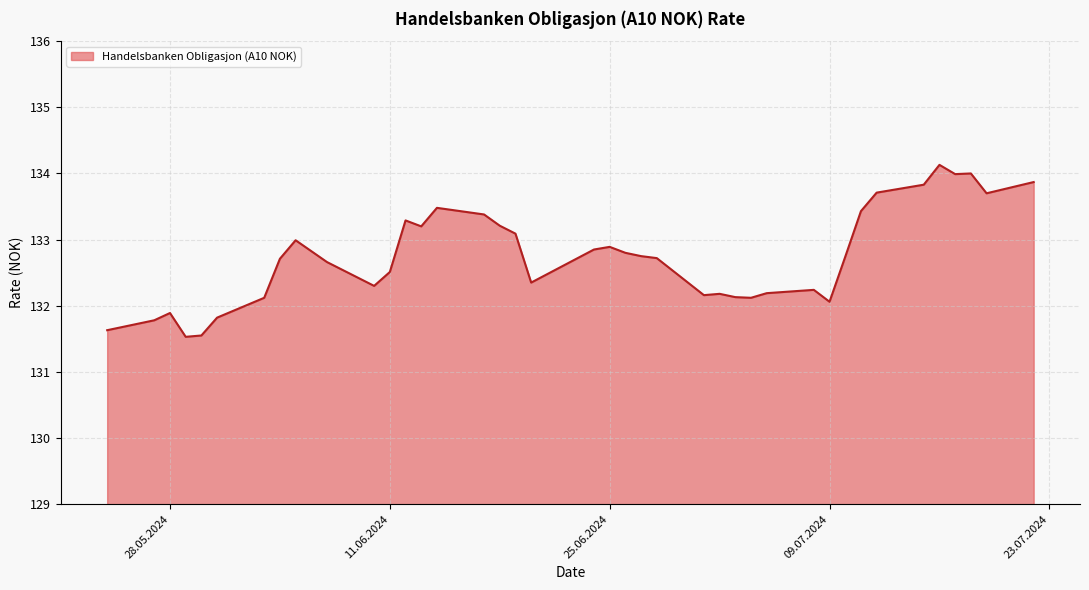

What is the smallest value displayed?

131.5